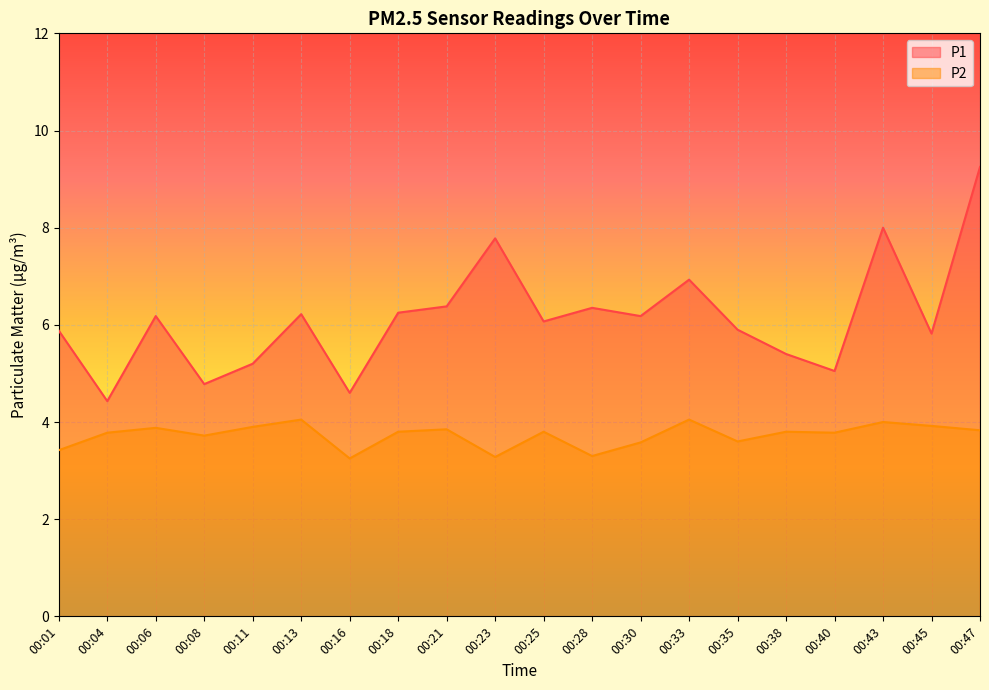

At which category does P2 reach its first local valley?

00:08